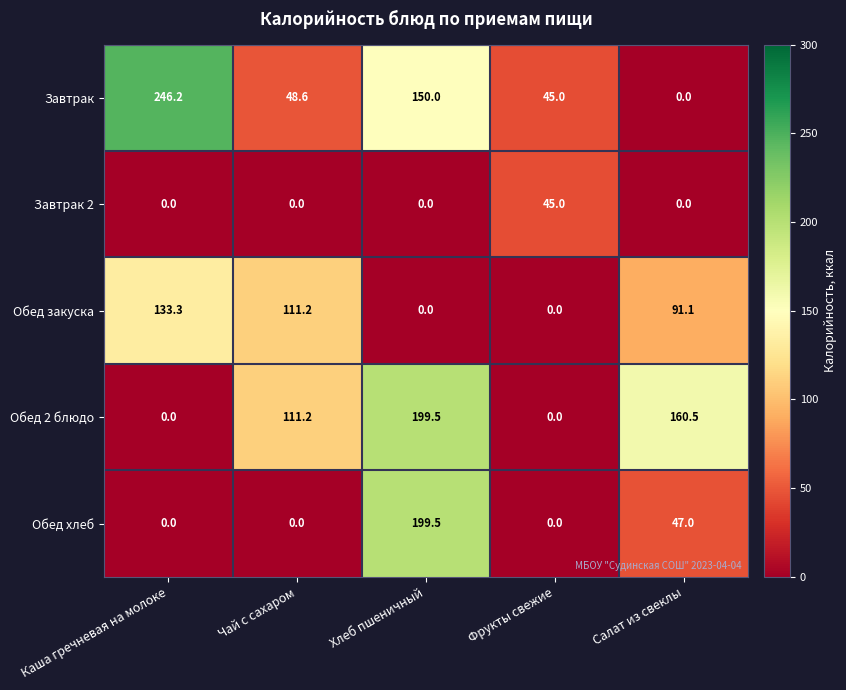

What is the difference between the maximum and minimum values in the Завтрак series?

246.2